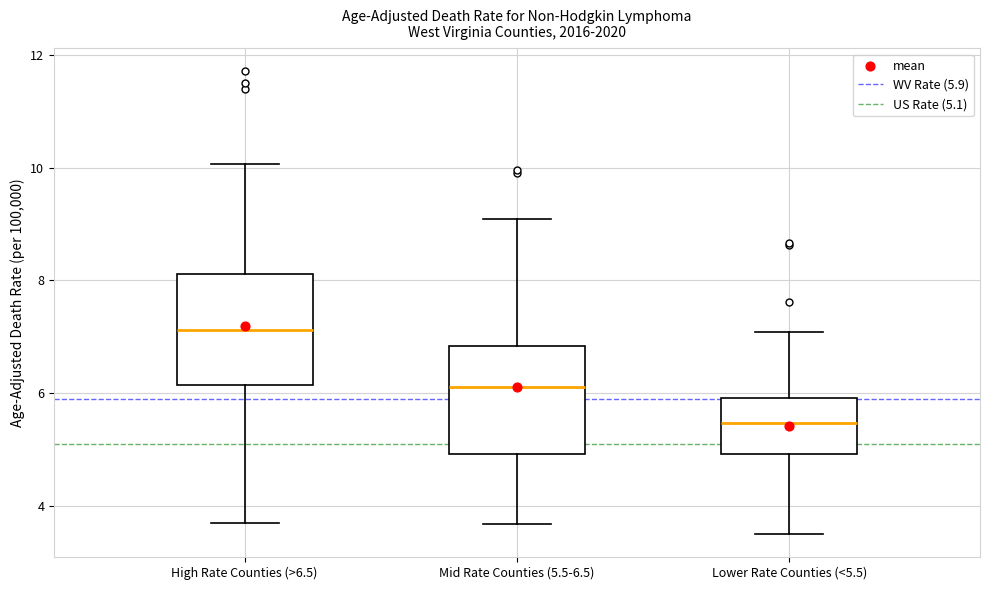

Reading left to right, read every box against the y-axis: the position of its median line, the range the box covers, and the ends of its whiskers. The values are not printed on the chart, so give them approximately, as read against the axis.

High Rate Counties (>6.5): median 7.2, box 6.2 to 8.2, whiskers 3.6 to 10.0
Mid Rate Counties (5.5-6.5): median 6.2, box 5.0 to 6.8, whiskers 3.6 to 9.0
Lower Rate Counties (<5.5): median 5.4, box 5.0 to 6.0, whiskers 3.4 to 7.0